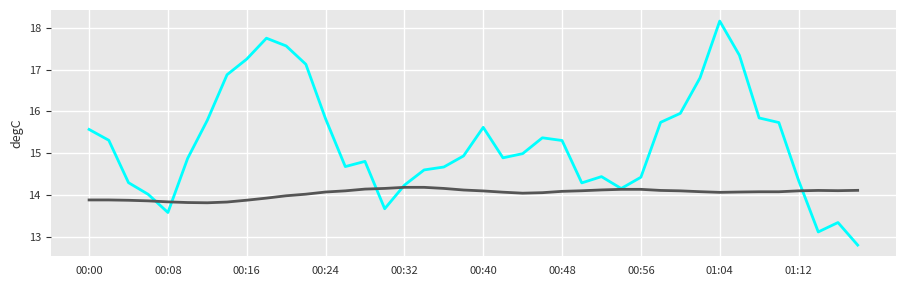

Does the chart display data point markers on the line(s)?

No